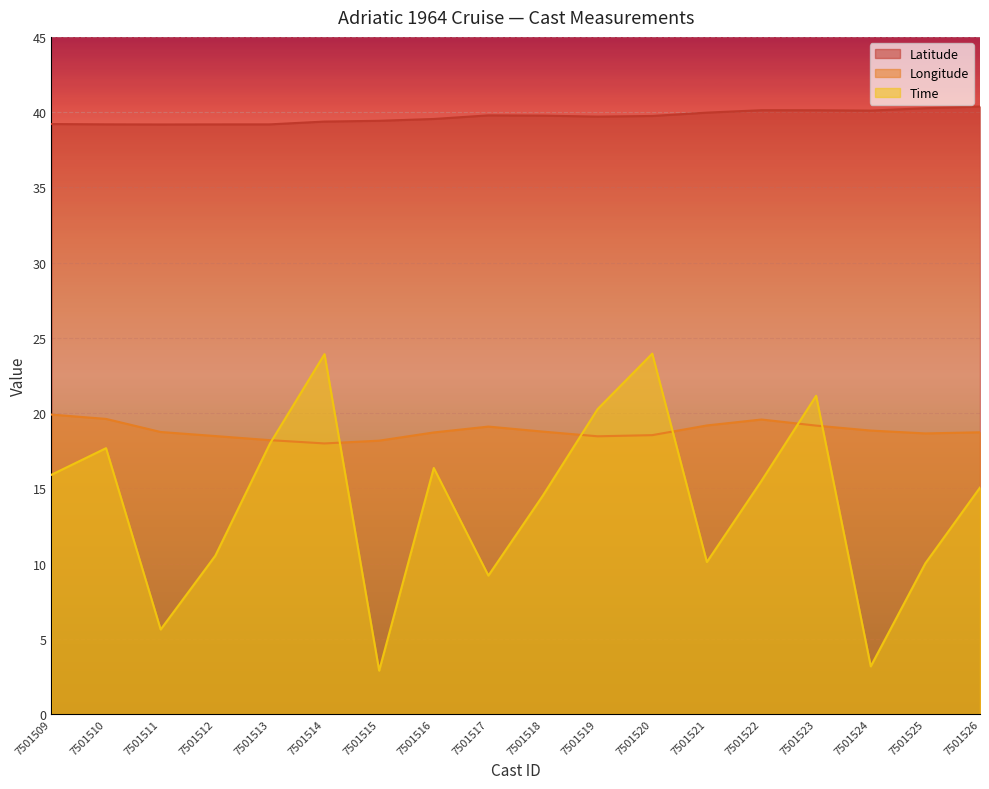

Which has a higher value, 7501517 or 7501522?

7501522